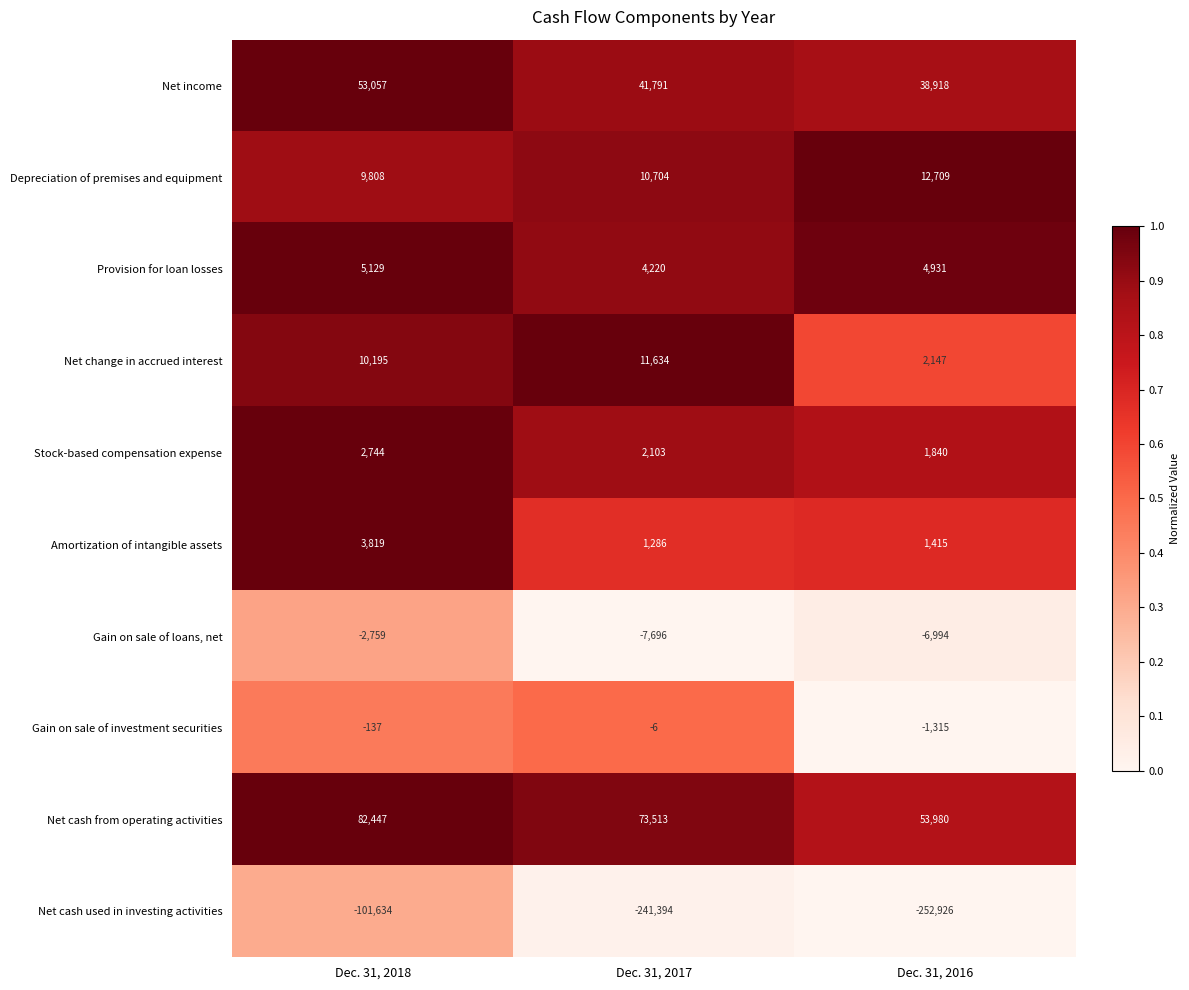

How many series are shown in this chart?

10